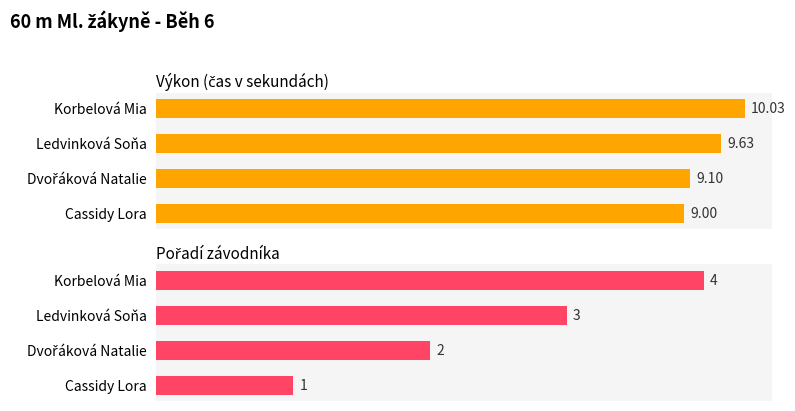

Which series has the widest spread of values?

Pořadí_num